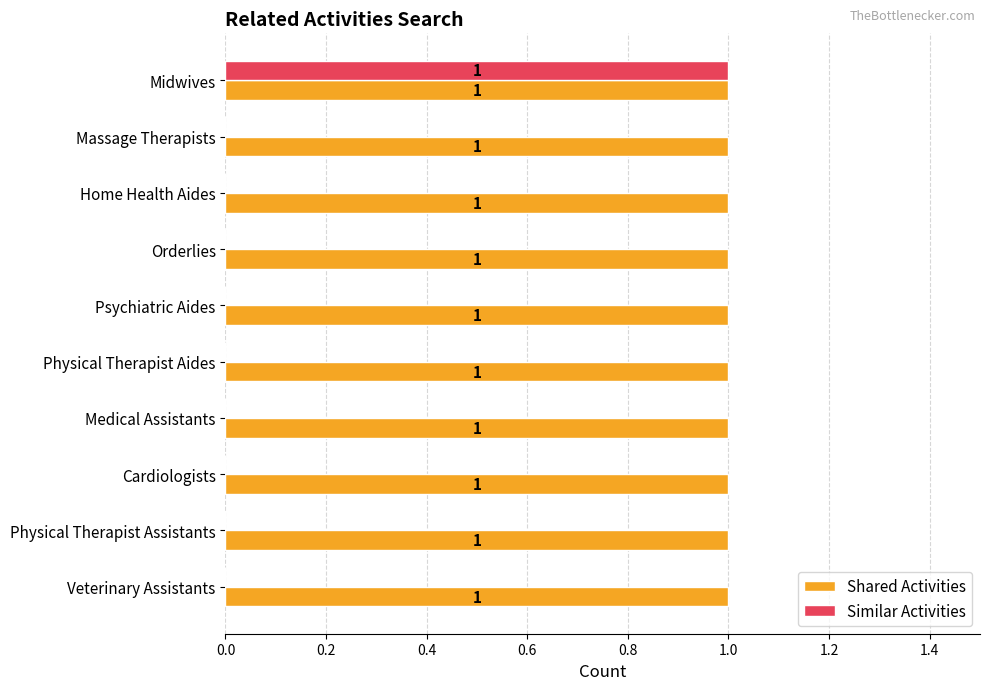

Which series has the largest range (max minus min)?

Similar Activities